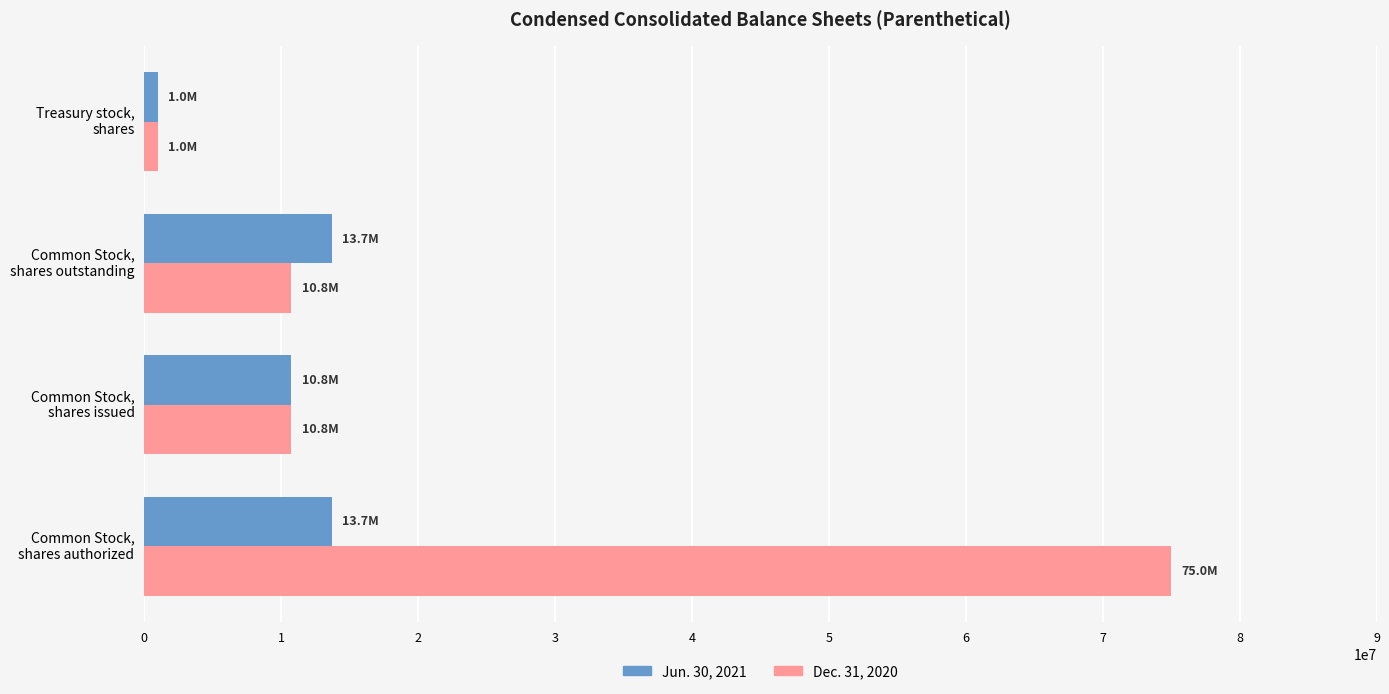

What is the sum of all Dec. 31, 2020 values?

97515693